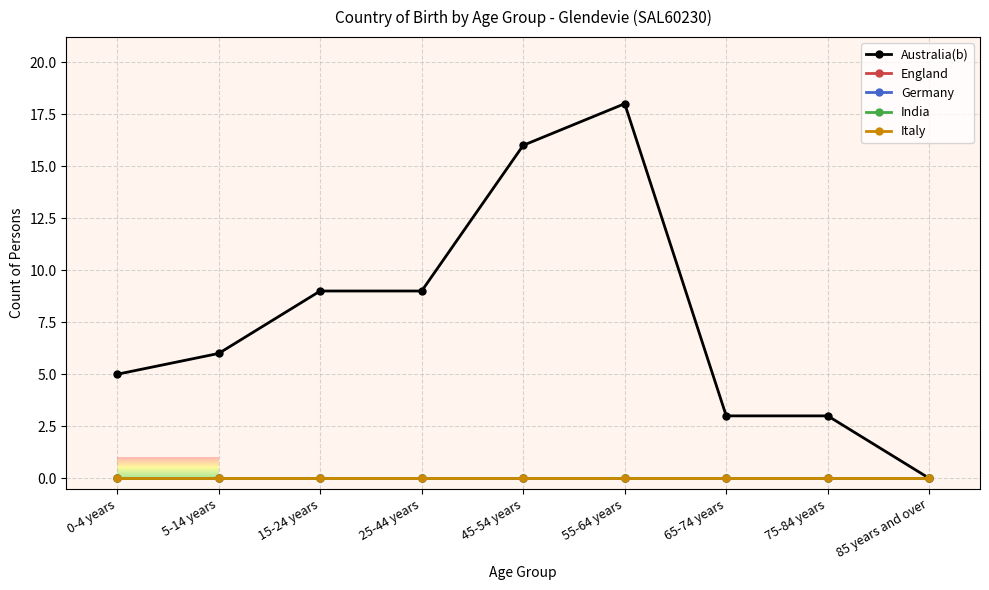

True or false: India has a value of 0 at 5-14 years.

True